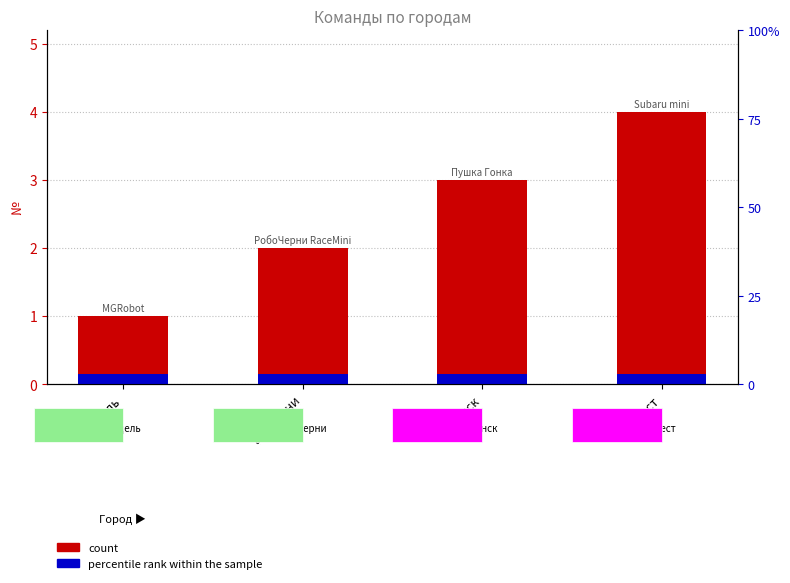

Rank the categories by percentile rank within the sample value from lowest to highest.

Мядель, а.г. Черни, Минск, Брест